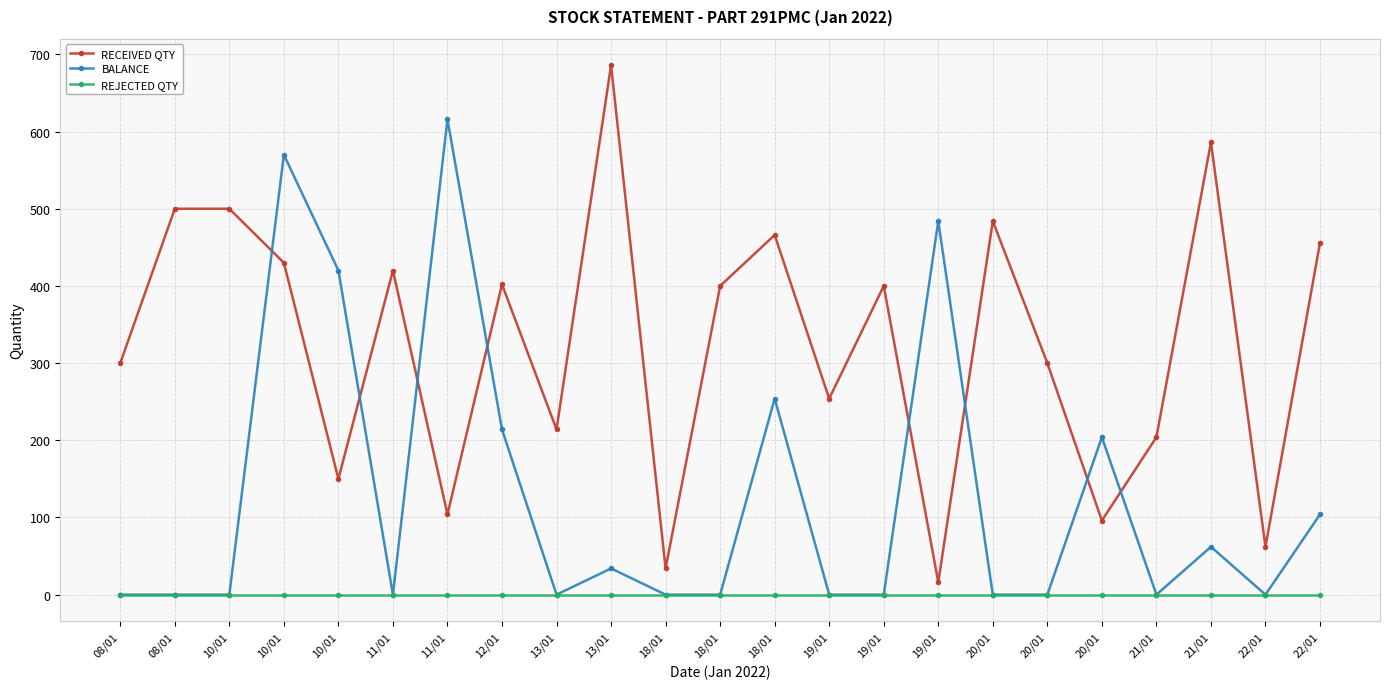

List the labels in order of BALANCE value, smallest first.

08/01, 08/01, 10/01, 11/01, 13/01, 18/01, 18/01, 19/01, 19/01, 20/01, 20/01, 21/01, 22/01, 13/01, 21/01, 22/01, 20/01, 12/01, 18/01, 10/01, 19/01, 10/01, 11/01